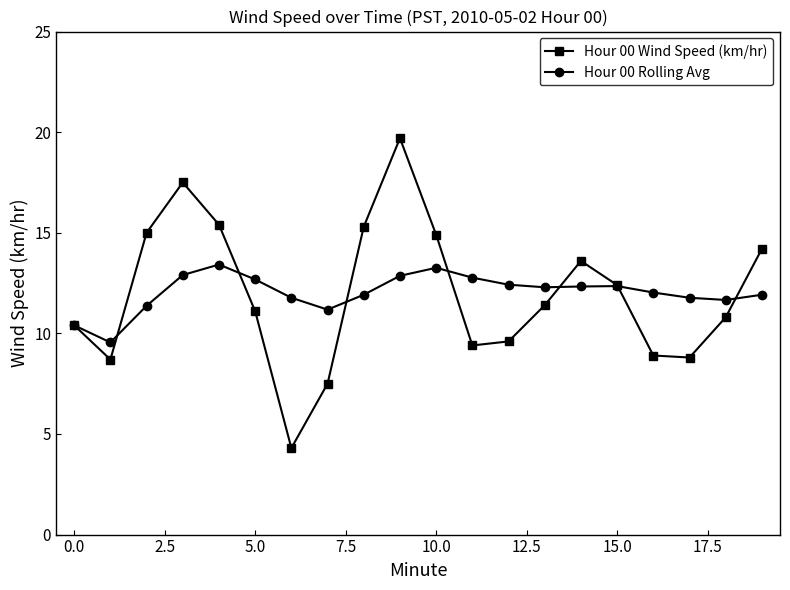

Which series has the largest range (max minus min)?

Hour 00 Wind Speed (km/hr)